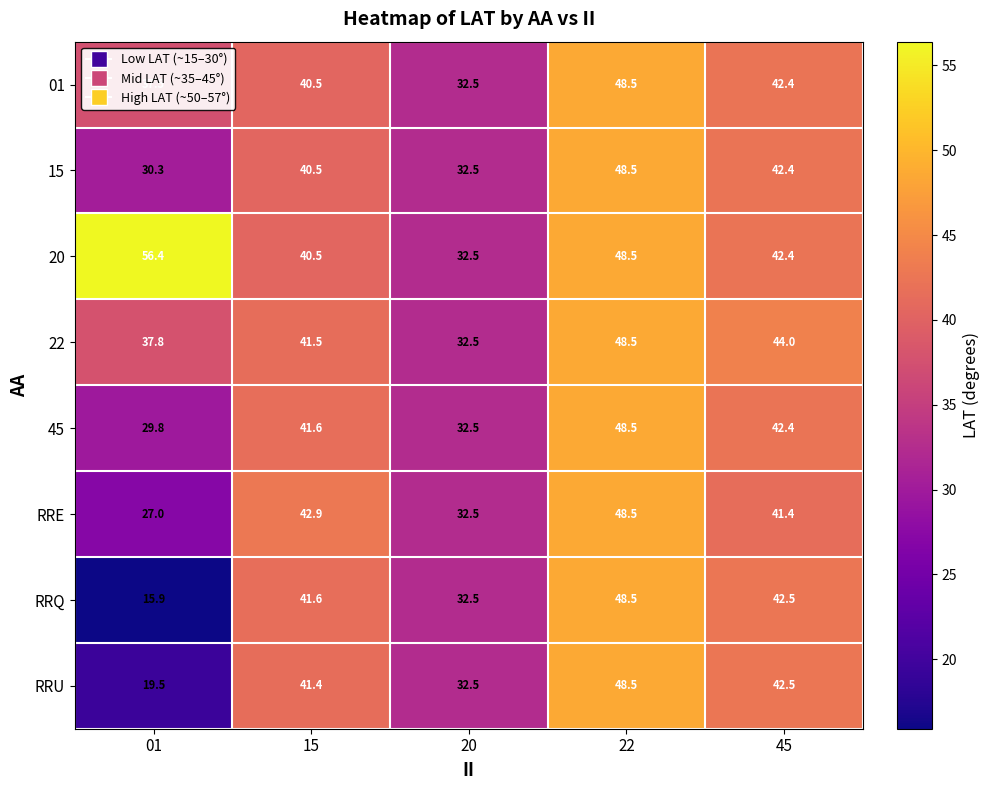

Is it true that 15 equals 32.5 at 20?

True